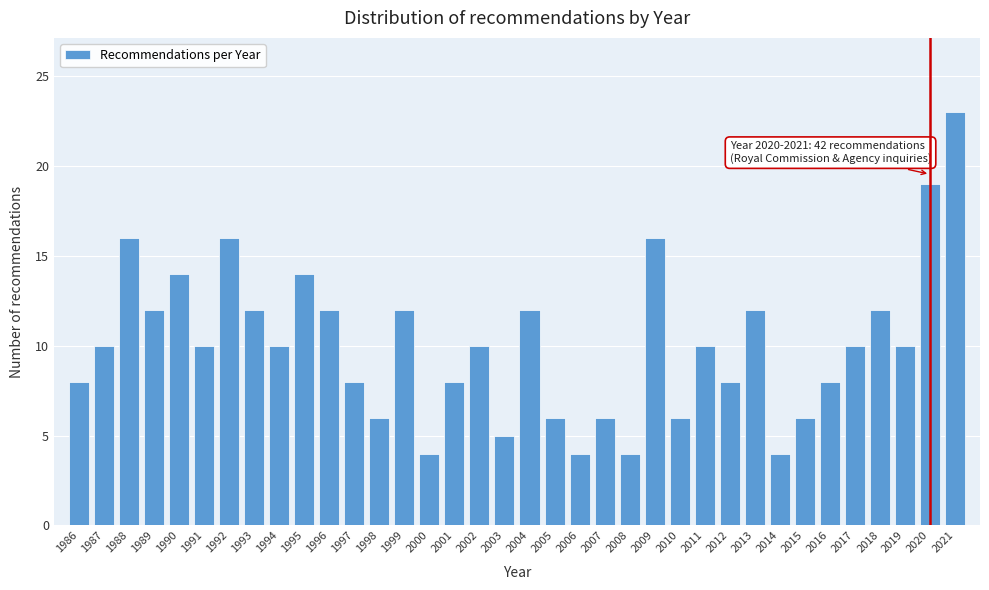

What is the value of the 1st bar from the left?

8